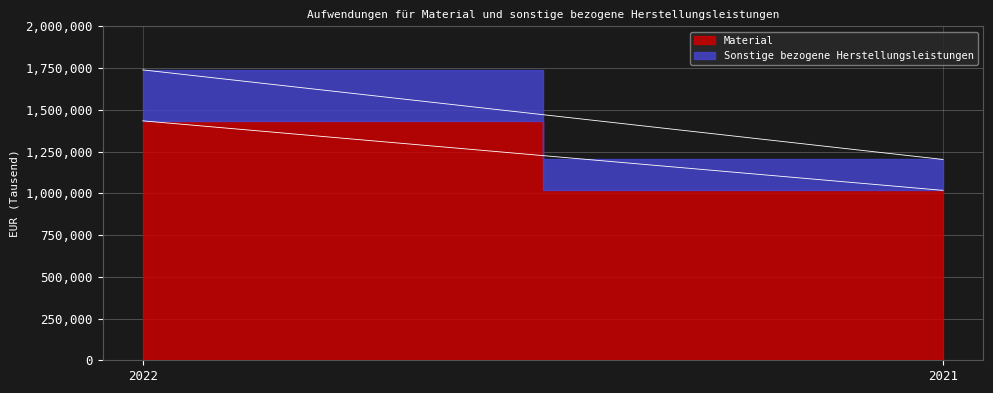

What is the difference between the maximum and minimum values in the Material series?

416562